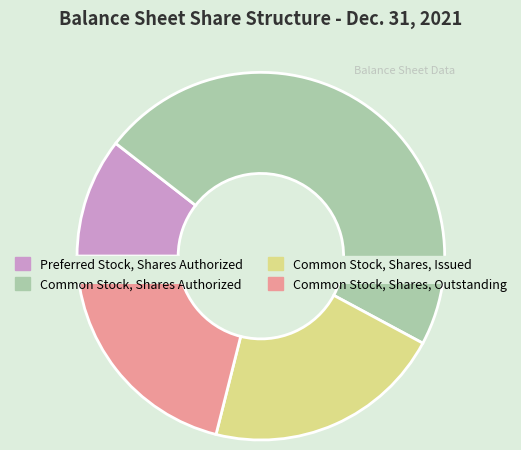

What portion of the pie excludes Common Stock, Shares Authorized?

52.7%